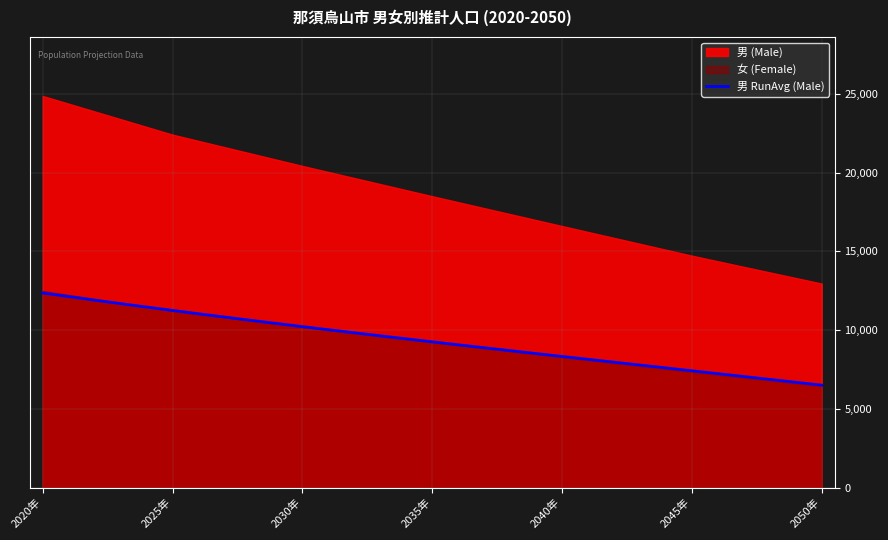

At 2035年, list the series in order from largest to smallest.

男 (Male), 女 (Female)